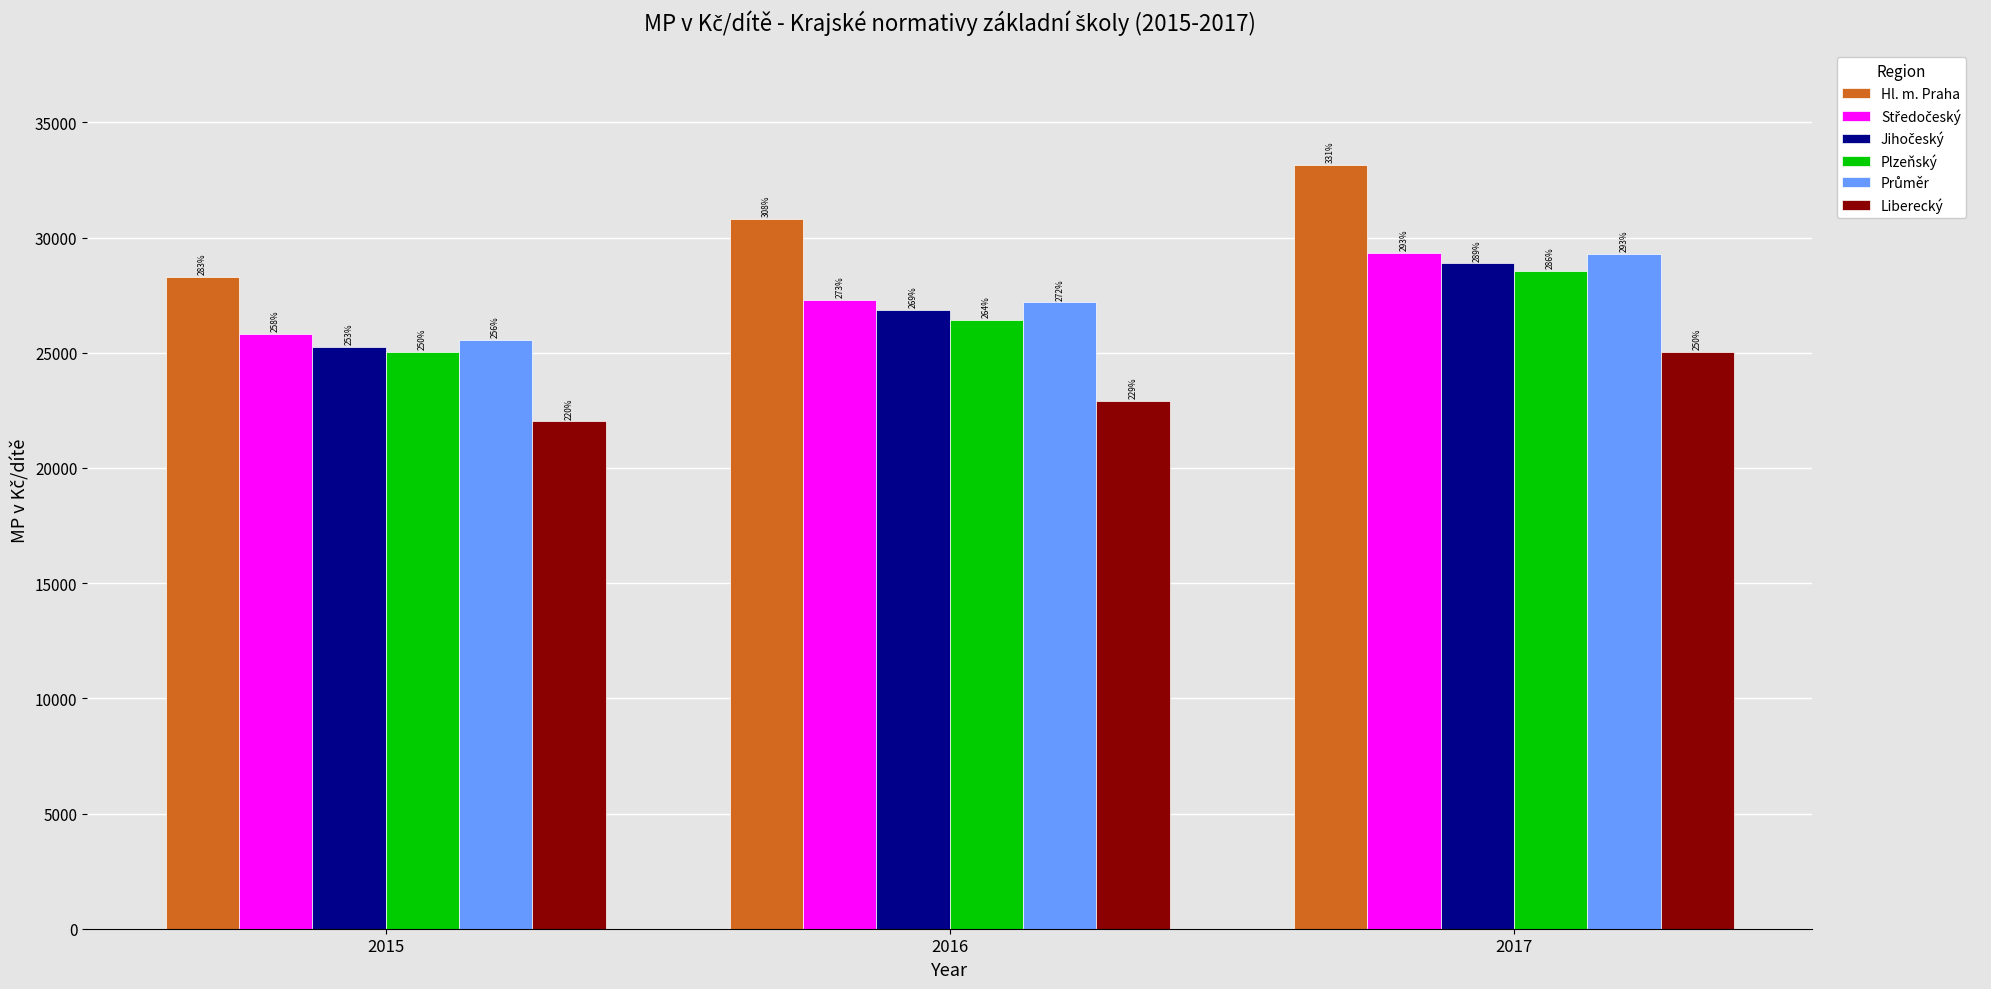

How many bars are there in total?

18